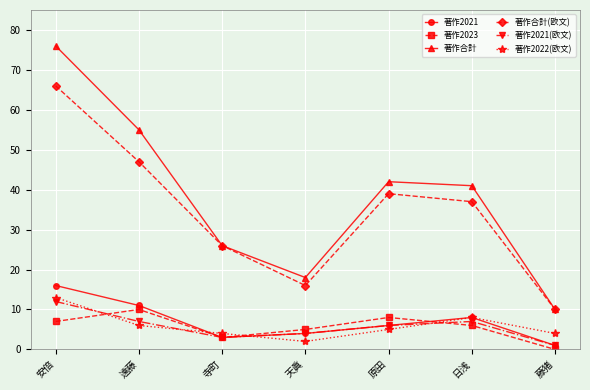

The 著作合計 series shows 61 at 原田. True or false?

False